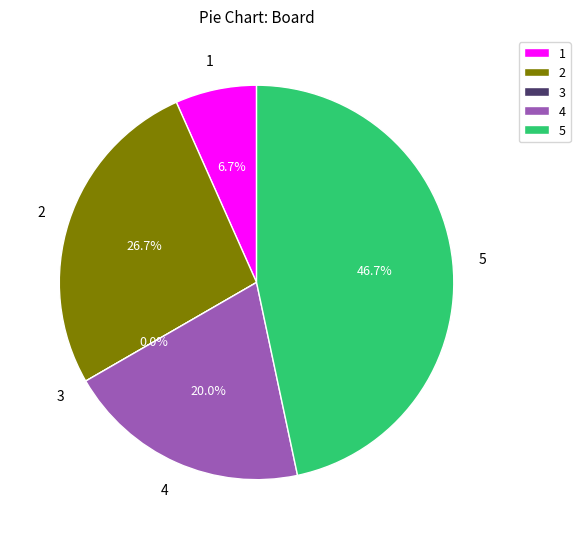

Which has a higher value, 3 or 2?

2